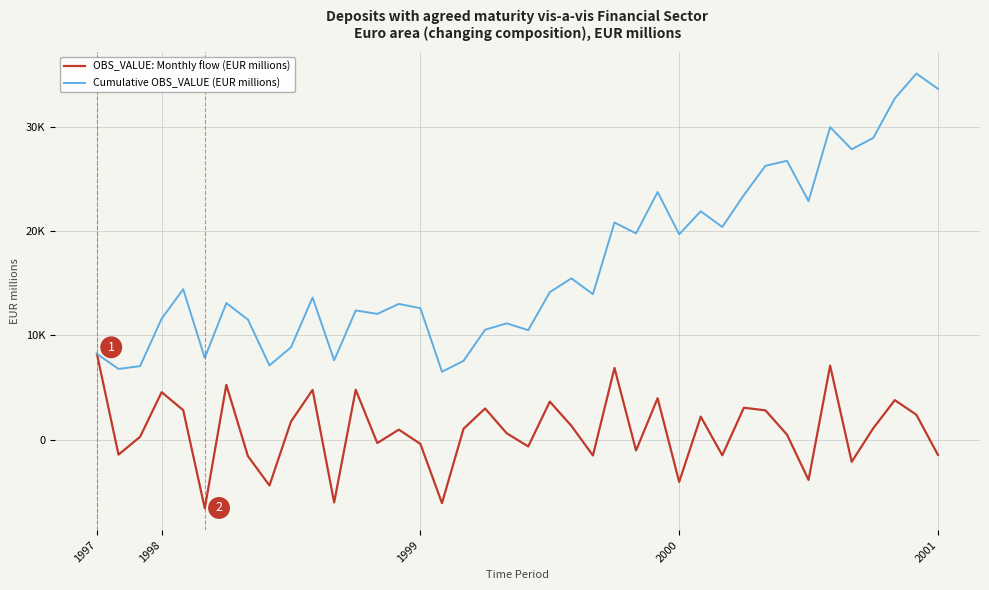

Is this an area chart (filled region under the line)?

No